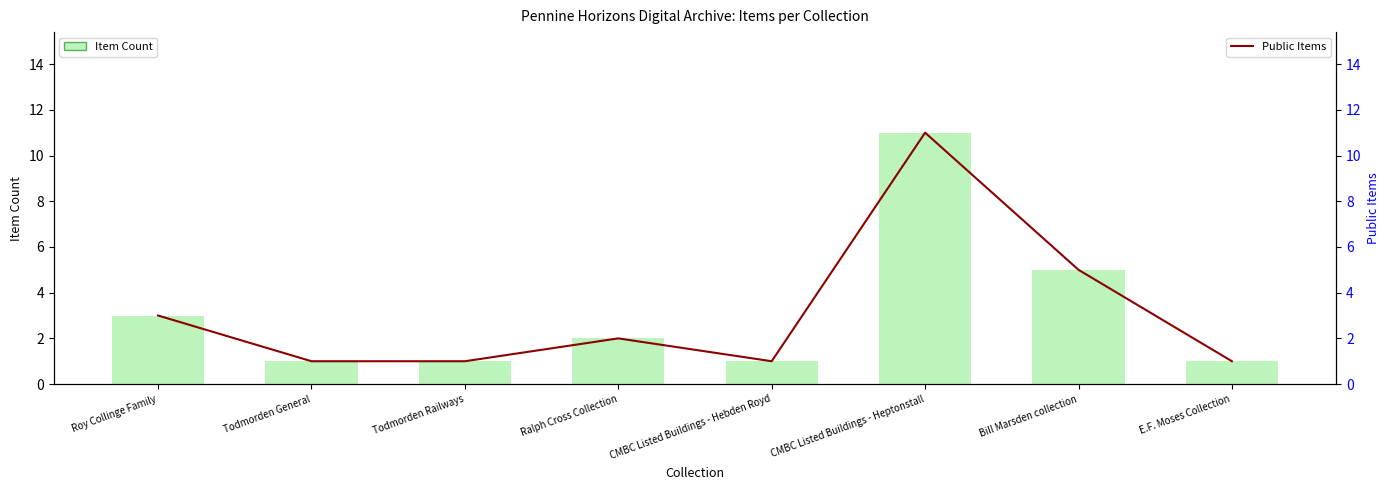

At which label does Public Items (Campaigns & Elections) first exceed 2?

Roy Collinge Family